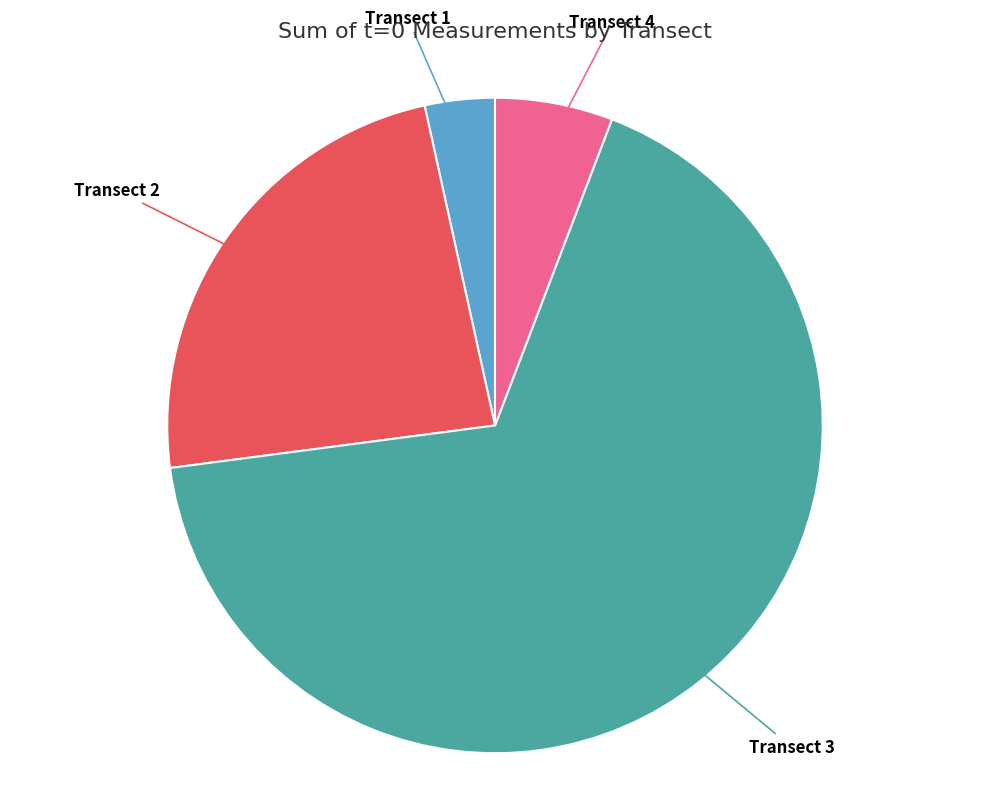

Approximately how many times larger is the value at Transect 3 compared to Transect 4?

11.6